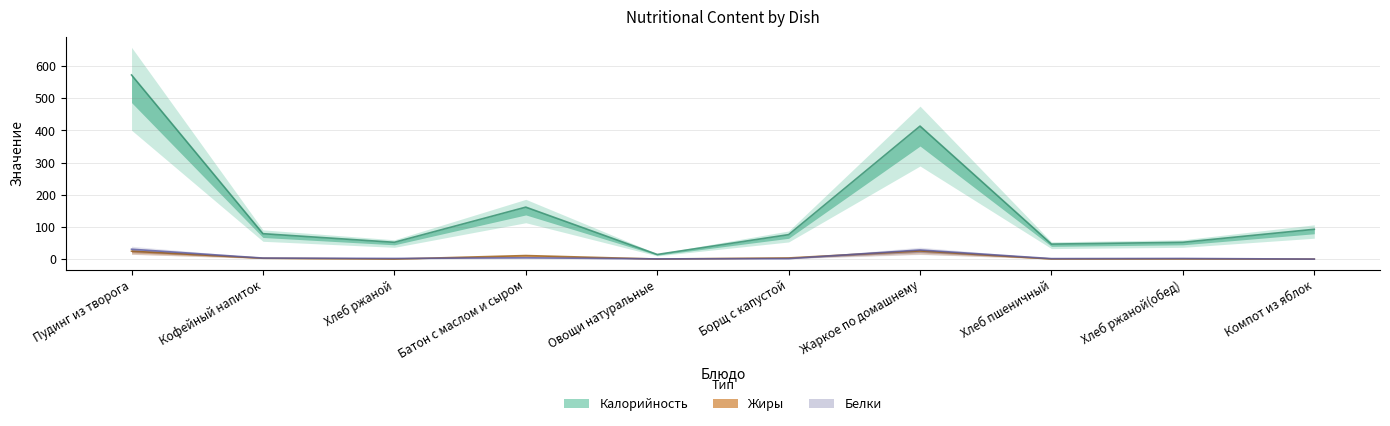

What are all the series names shown in the legend?

Калорийность, Белки, Жиры